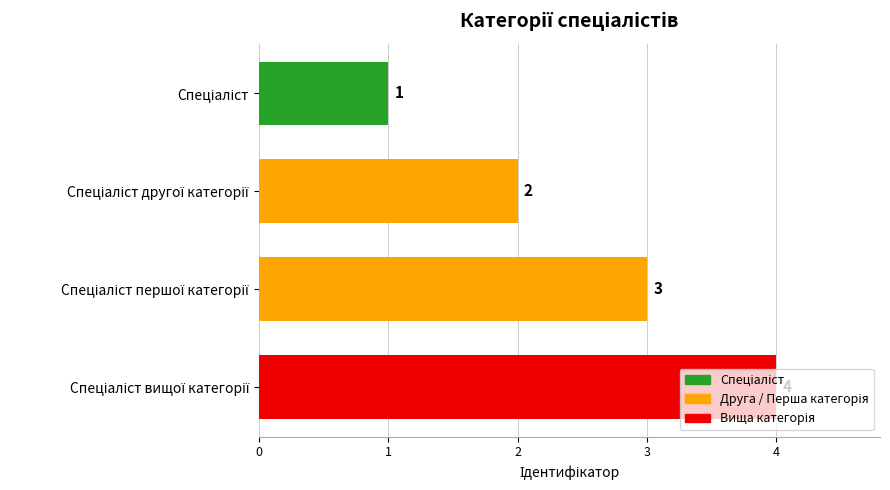

What is the sum of all values?

10